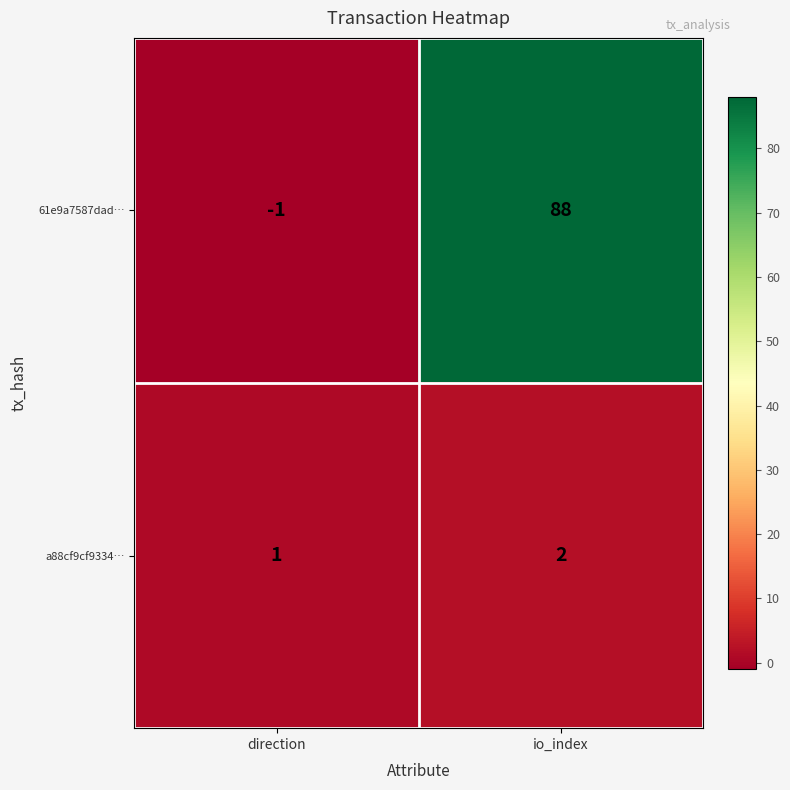

Which category has the highest value across all series?

io_index